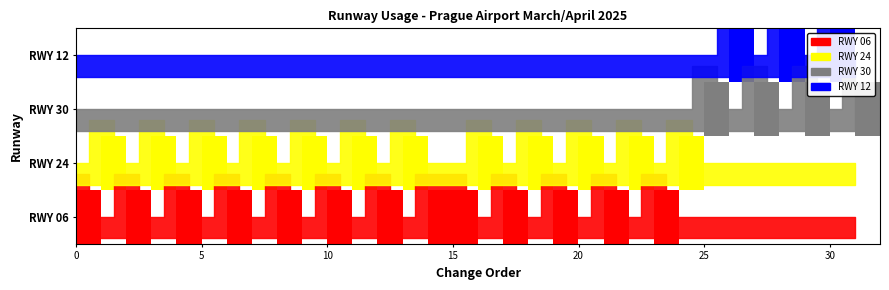

Reading right to left, list all the values displayed in this chart.

RWY 06: 0	0	0	0	0	0	0	0	1	0	1	0	1	0	1	0	1	1	0	1	0	1	0	1	0	1	0	1	0	1	0	1
RWY 24: 0	0	0	0	0	0	0	1	0	1	0	1	0	1	0	1	0	0	1	0	1	0	1	0	1	0	1	0	1	0	1	0
RWY 30: 1	0	1	0	1	0	1	0	0	0	0	0	0	0	0	0	0	0	0	0	0	0	0	0	0	0	0	0	0	0	0	0
RWY 12: 0	1	0	1	0	1	0	0	0	0	0	0	0	0	0	0	0	0	0	0	0	0	0	0	0	0	0	0	0	0	0	0